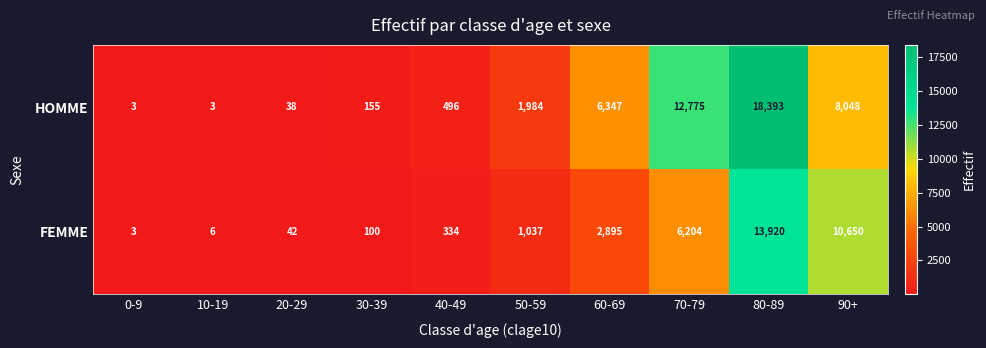

List the series in order of their overall mean, lowest first.

FEMME, HOMME